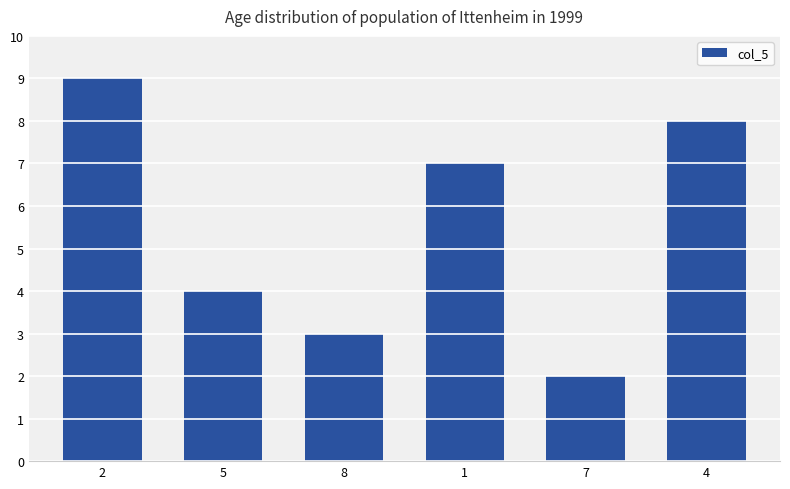

List the labels in order of value, smallest first.

7, 8, 5, 1, 4, 2